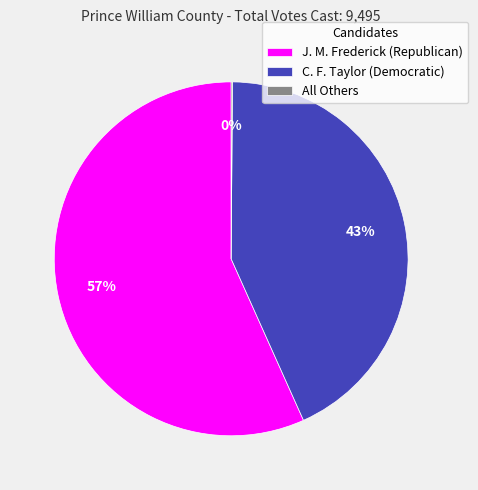

To the nearest percent, what is the average slice percentage?

33%